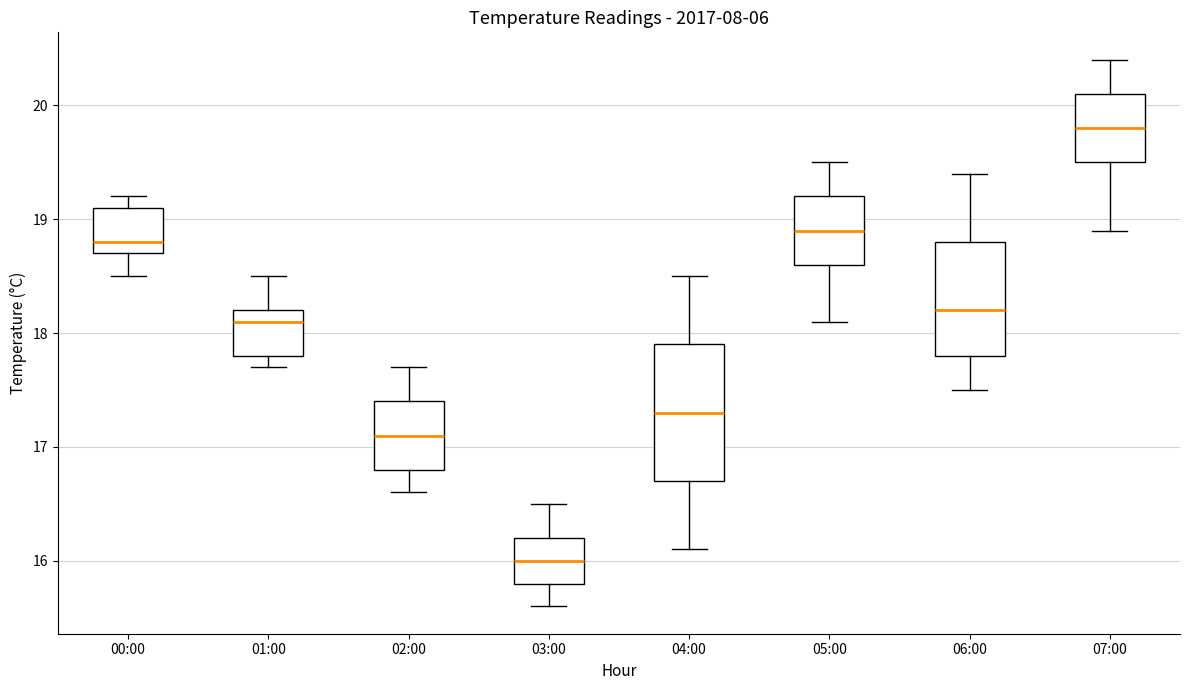

Reading left to right, read every box against the y-axis: the position of its median line, the range the box covers, and the ends of its whiskers. The values are not printed on the chart, so give them approximately, as read against the axis.

00:00: median 18.8, box 18.7 to 19.1, whiskers 18.5 to 19.2
01:00: median 18.1, box 17.8 to 18.2, whiskers 17.7 to 18.5
02:00: median 17.1, box 16.8 to 17.4, whiskers 16.6 to 17.7
03:00: median 16.0, box 15.8 to 16.2, whiskers 15.6 to 16.5
04:00: median 17.3, box 16.7 to 17.9, whiskers 16.1 to 18.5
05:00: median 18.9, box 18.6 to 19.2, whiskers 18.1 to 19.5
06:00: median 18.2, box 17.8 to 18.8, whiskers 17.5 to 19.4
07:00: median 19.8, box 19.5 to 20.1, whiskers 18.9 to 20.4